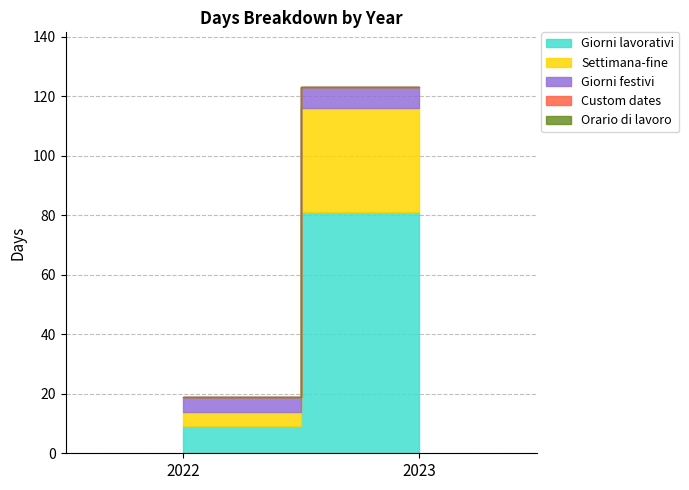

At how many categories does at least one series exceed 44?

1